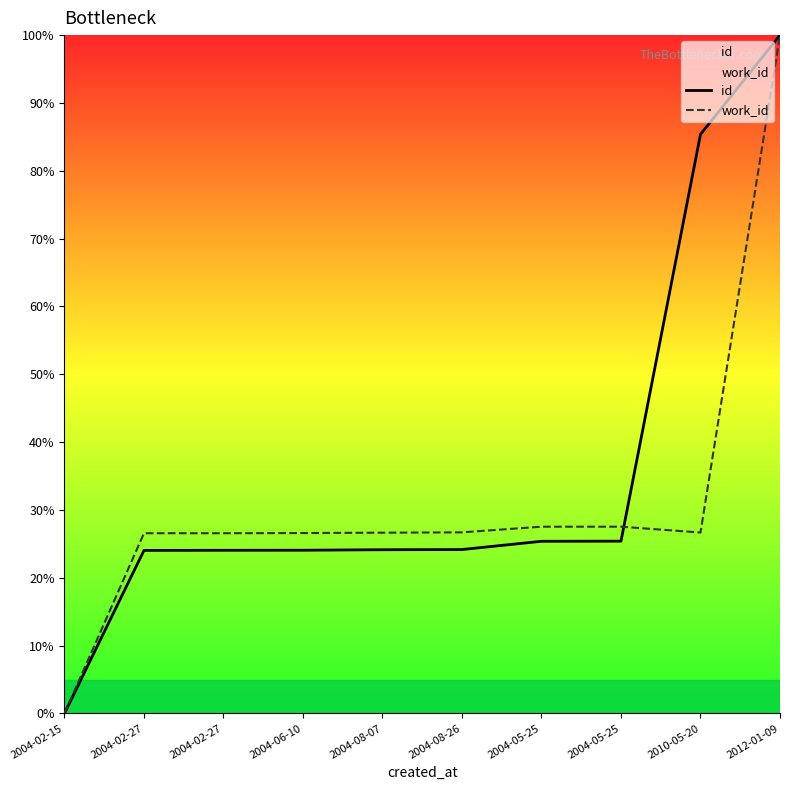

Where does the id series first go above 24?

2004-02-27